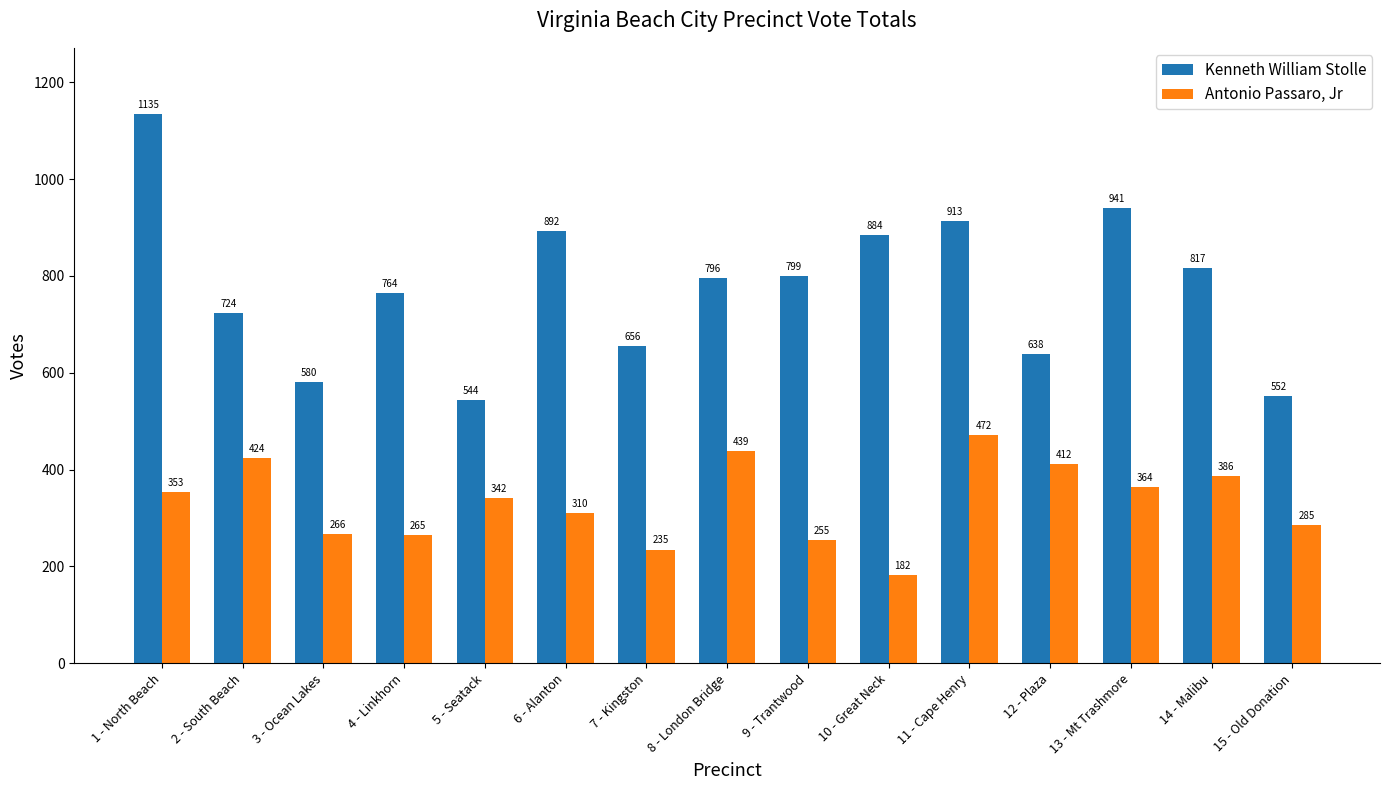

At how many categories does at least one series exceed 404?

15